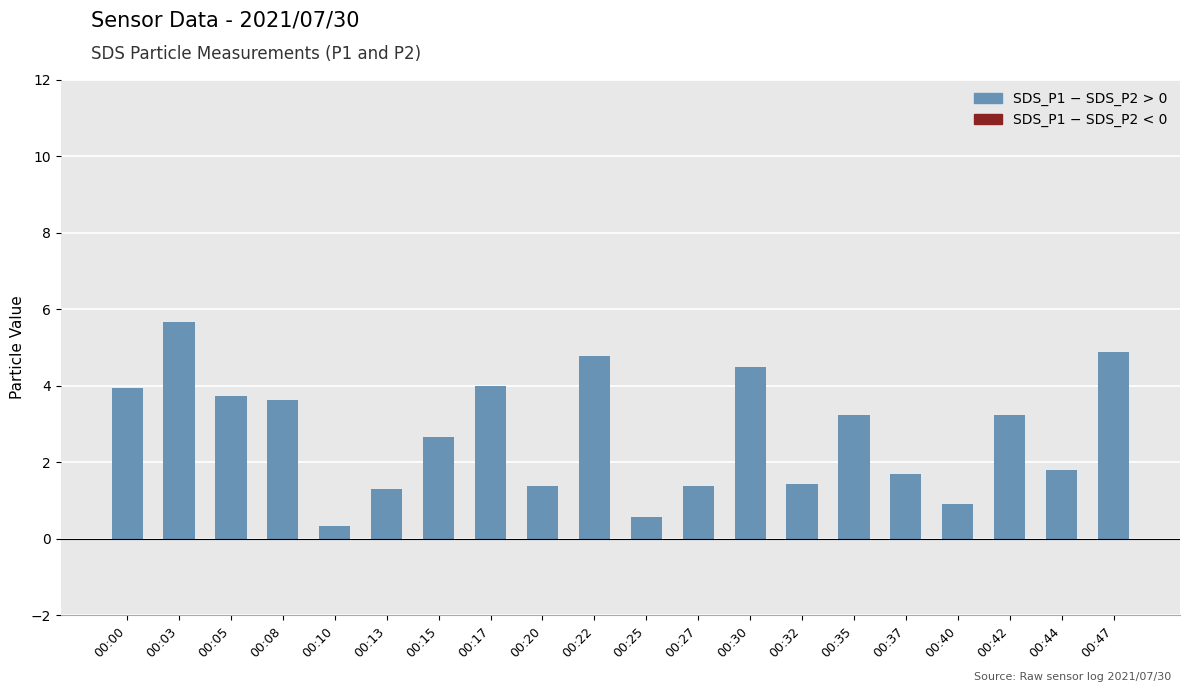

Count the number of data series in this chart.

2